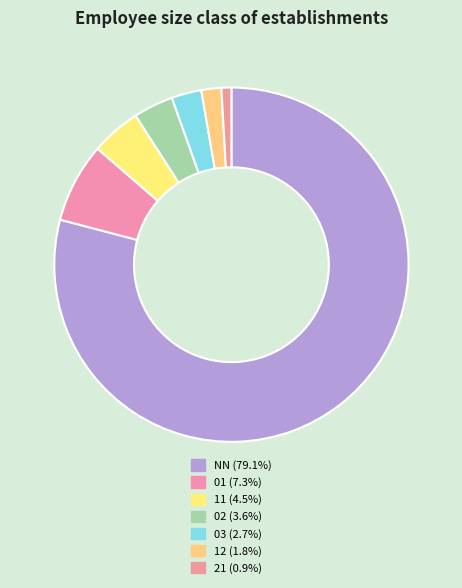

How many slices are in this pie chart?

7